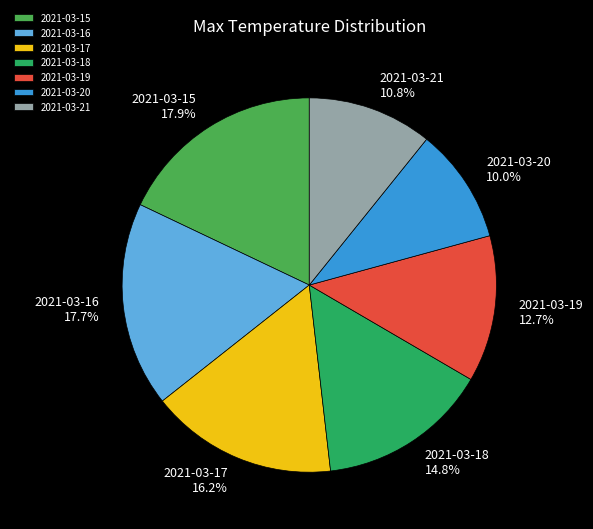

Is 2021-03-15 the majority of the pie?

No